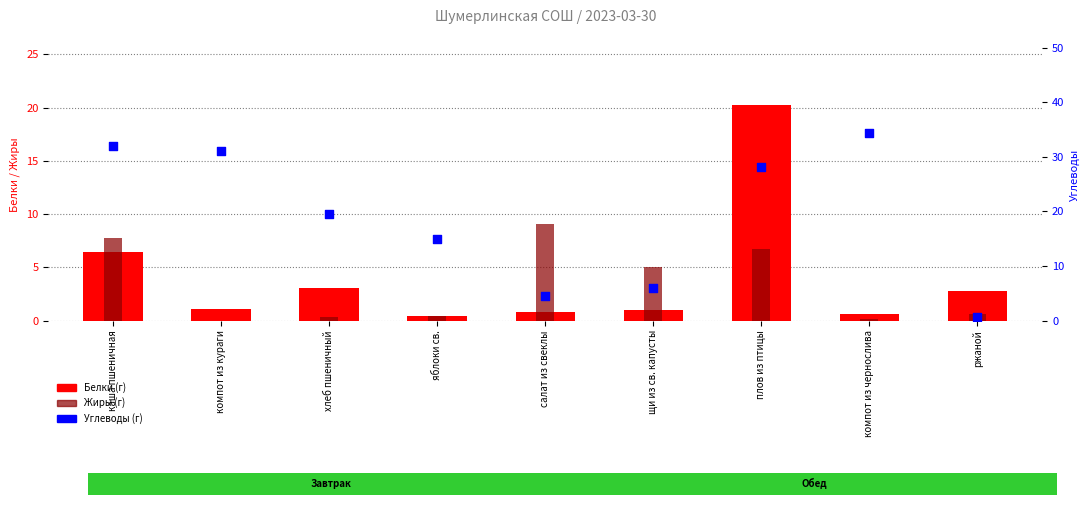

Which series reaches the minimum Y coordinate?

Жиры (г)